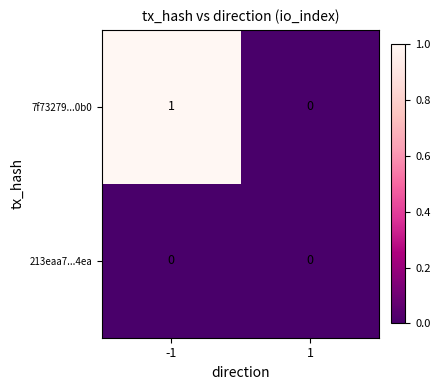

Reading right to left, what are all the values shown in this chart?

7f73279...0b0: 1=0	-1=1
213eaa7...4ea: 1=0	-1=0